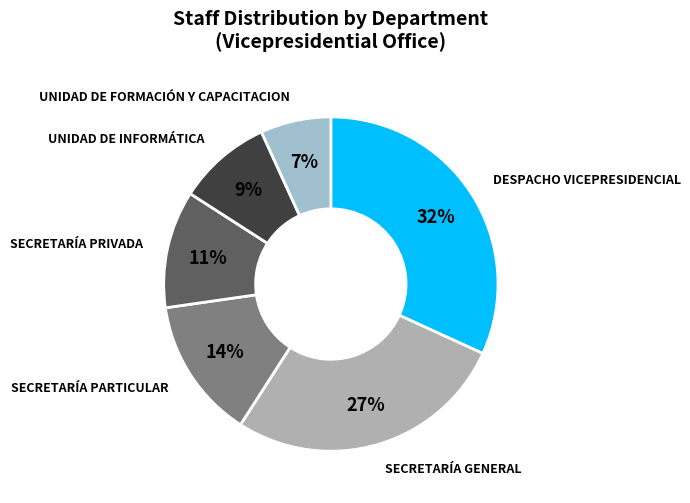

Approximately how many times larger is the value at UNIDAD DE INFORMÁTICA compared to UNIDAD DE FORMACIÓN Y CAPACITACION?

1.3